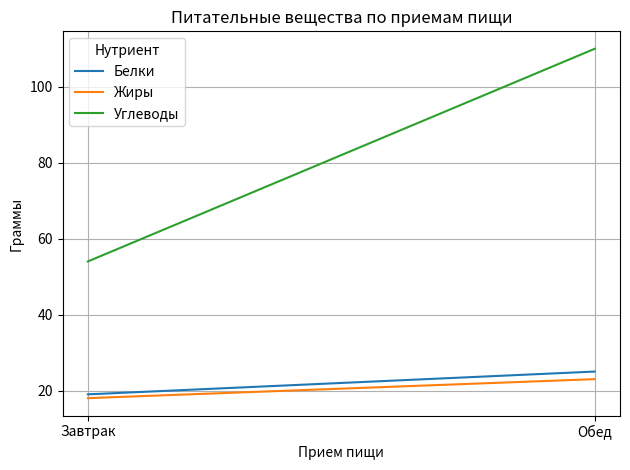

Between Завтрак and Обед, which is larger?

Обед